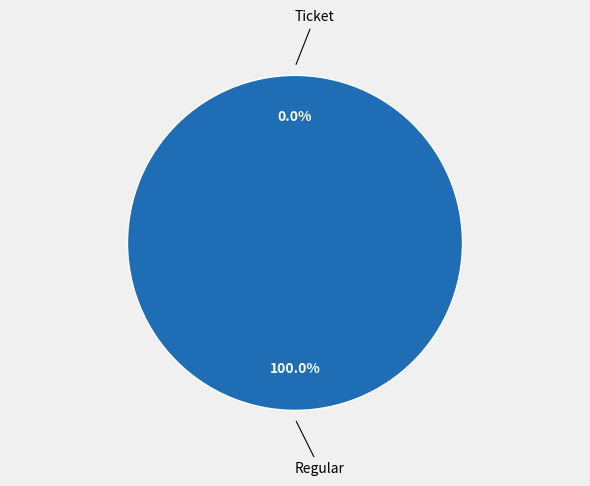

Which category accounts for the majority?

Regular